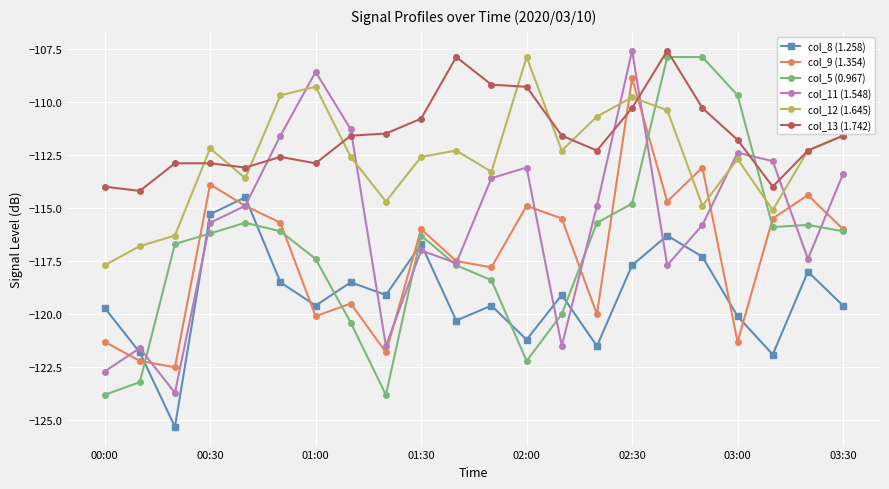

Which series has the largest total across all categories?

col_13 (1.742)